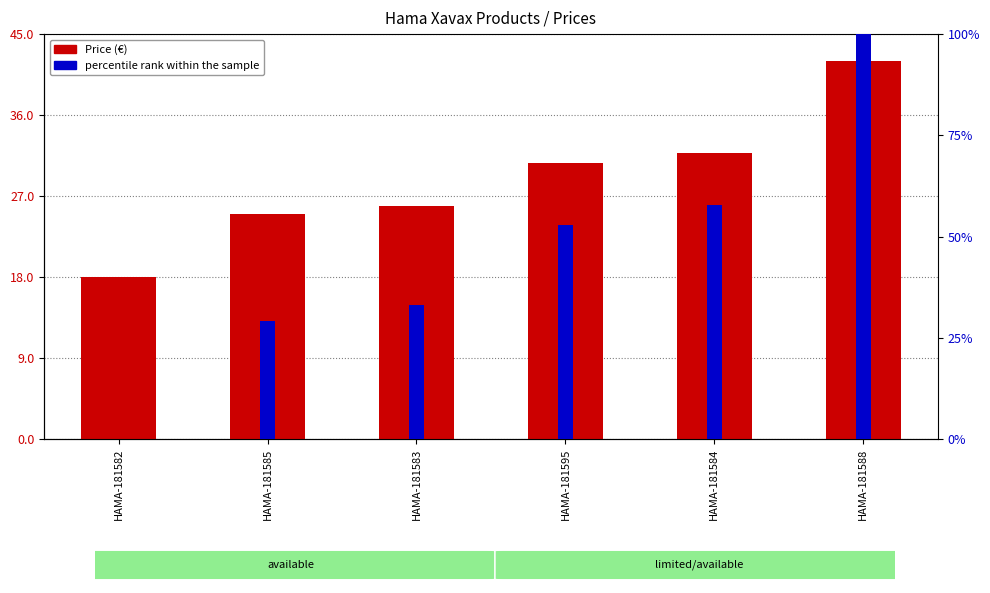

What are all the series names shown in the legend?

Price (€), percentile rank within the sample